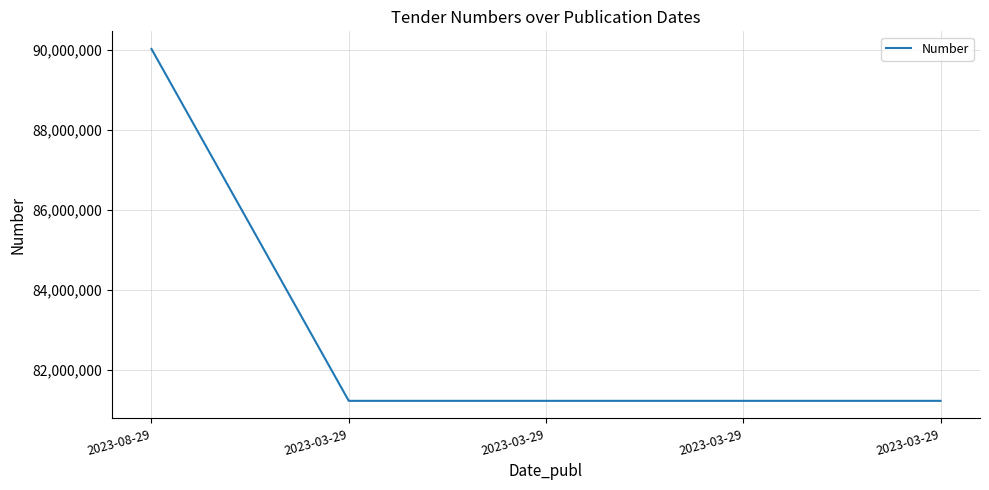

What is the change in value from 2023-03-29 to 2023-03-29?

-1